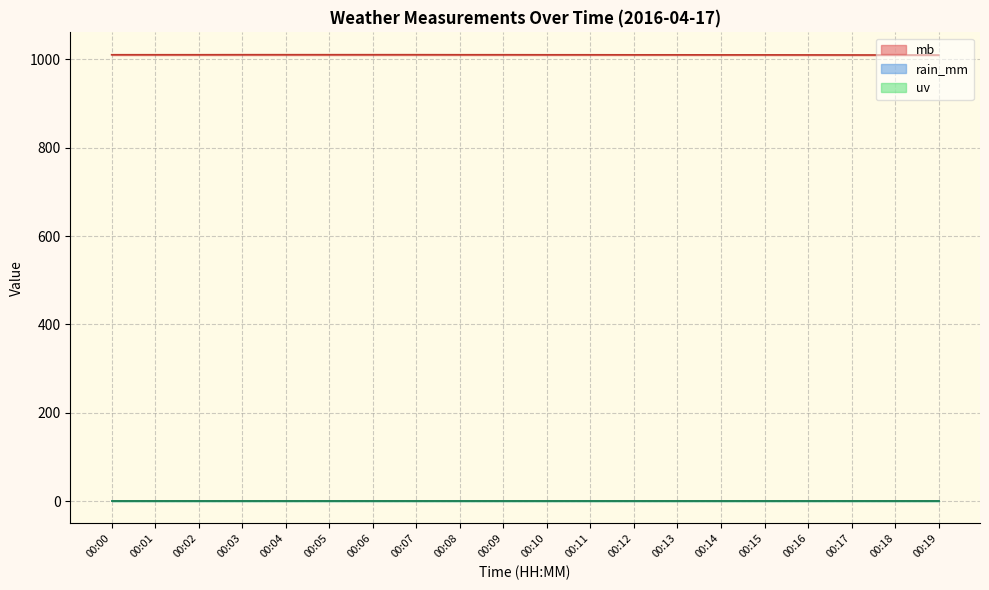

Reading left to right, what are all the values shown in this chart?

mb: 1010.6	1010.6	1010.6	1010.6	1010.6	1010.6	1010.6	1010.6	1010.6	1010.6	1010.5	1010.6	1010.5	1010.6	1010.6	1010.6	1010.6	1010.6	1010.6	1010.6
rain_mm: 0.0	0.0	0.0	0.0	0.0	0.0	0.0	0.0	0.0	0.0	0.0	0.0	0.0	0.0	0.0	0.0	0.0	0.0	0.0	0.0
uv: 0.0	0.0	0.0	0.0	0.0	0.0	0.0	0.0	0.0	0.0	0.0	0.0	0.0	0.0	0.0	0.0	0.0	0.0	0.0	0.0